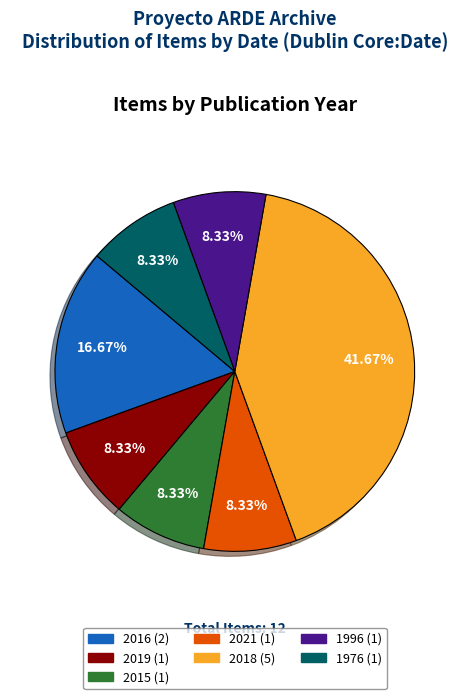

What percentage is the 2019 slice, to the nearest percent?

8%